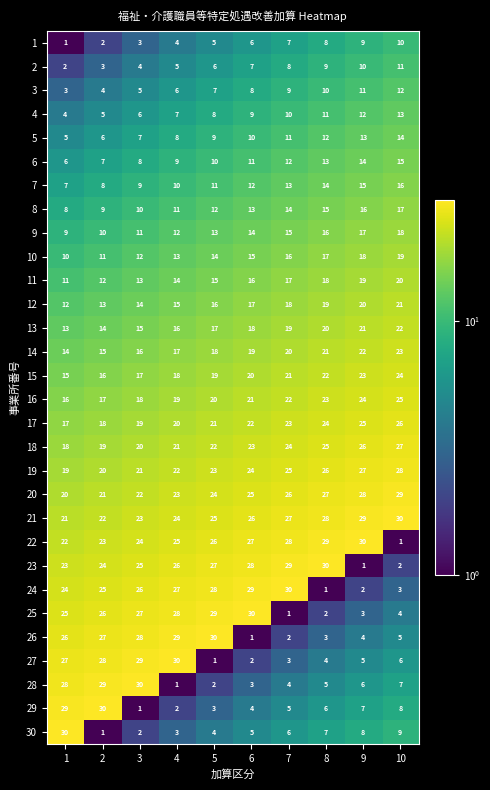

The value of 11 at 1 is 7. True or false?

False